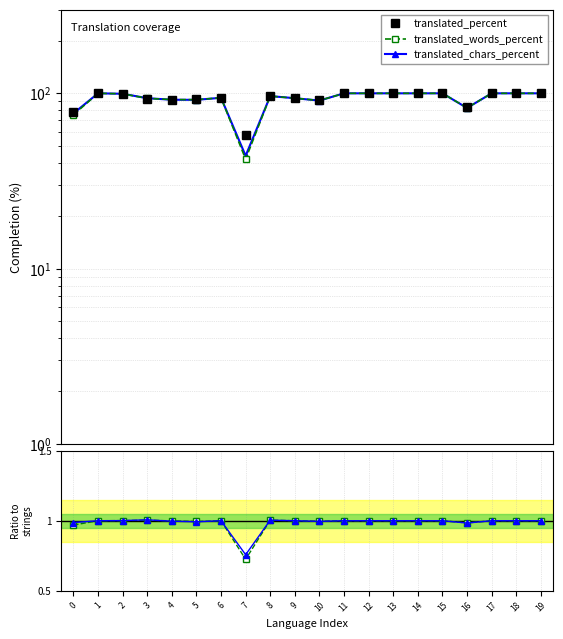

At how many categories does at least one series exceed 27?

20